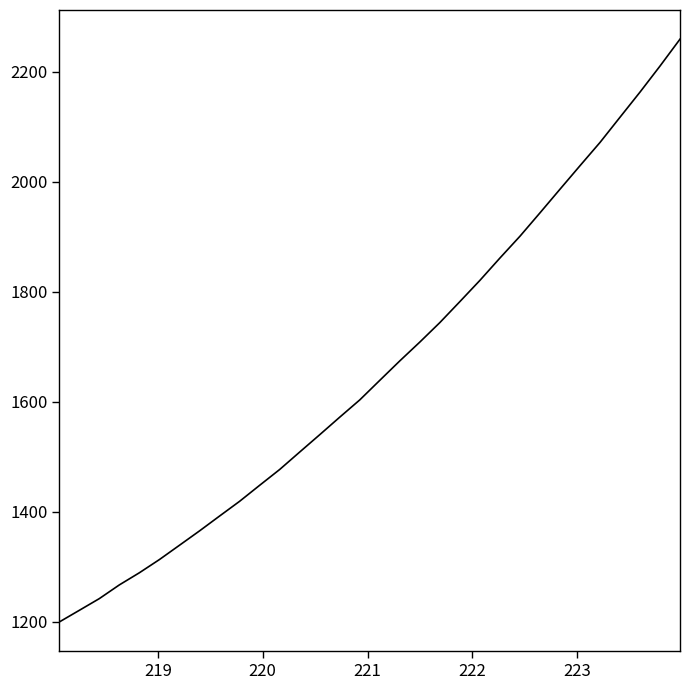

What is the smallest value displayed?

1199.7